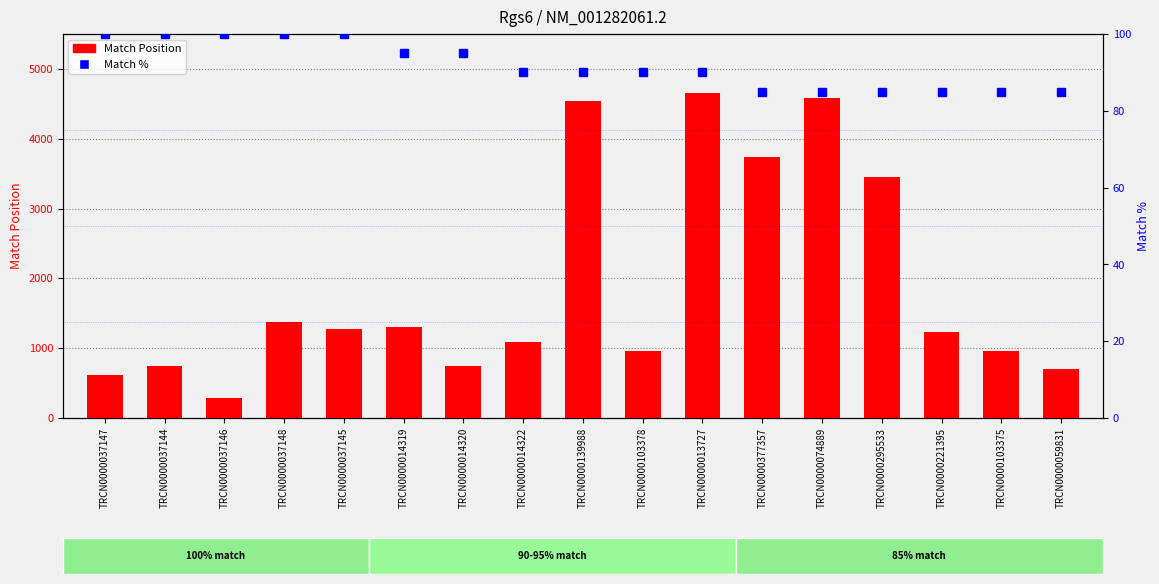

Reading right to left, extract all data points from this chart.

Match Position: 707	964	1227	3458	4583	3736	4649	963	4544	1085	745	1301	1273	1377	288	745	613
Match %: 85	85	85	85	85	85	90	90	90	90	95	95	100	100	100	100	100